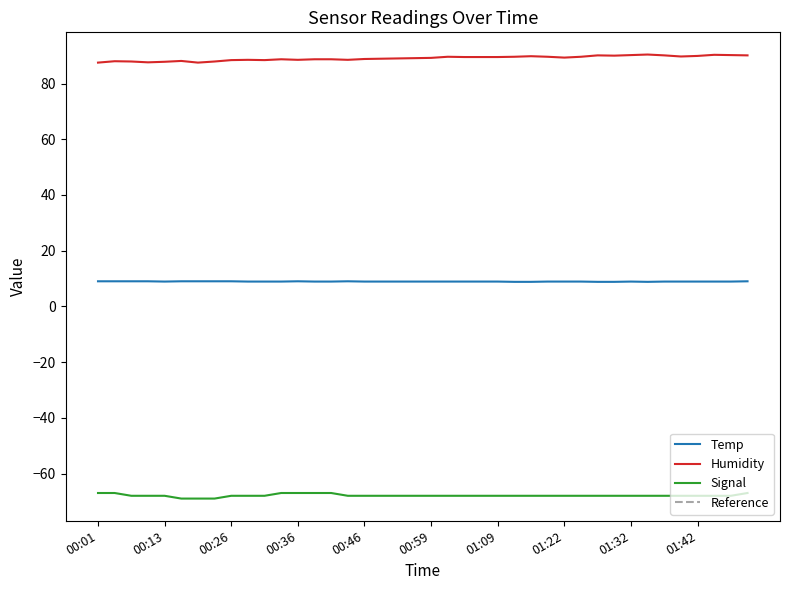

Does the chart display data point markers on the line(s)?

No